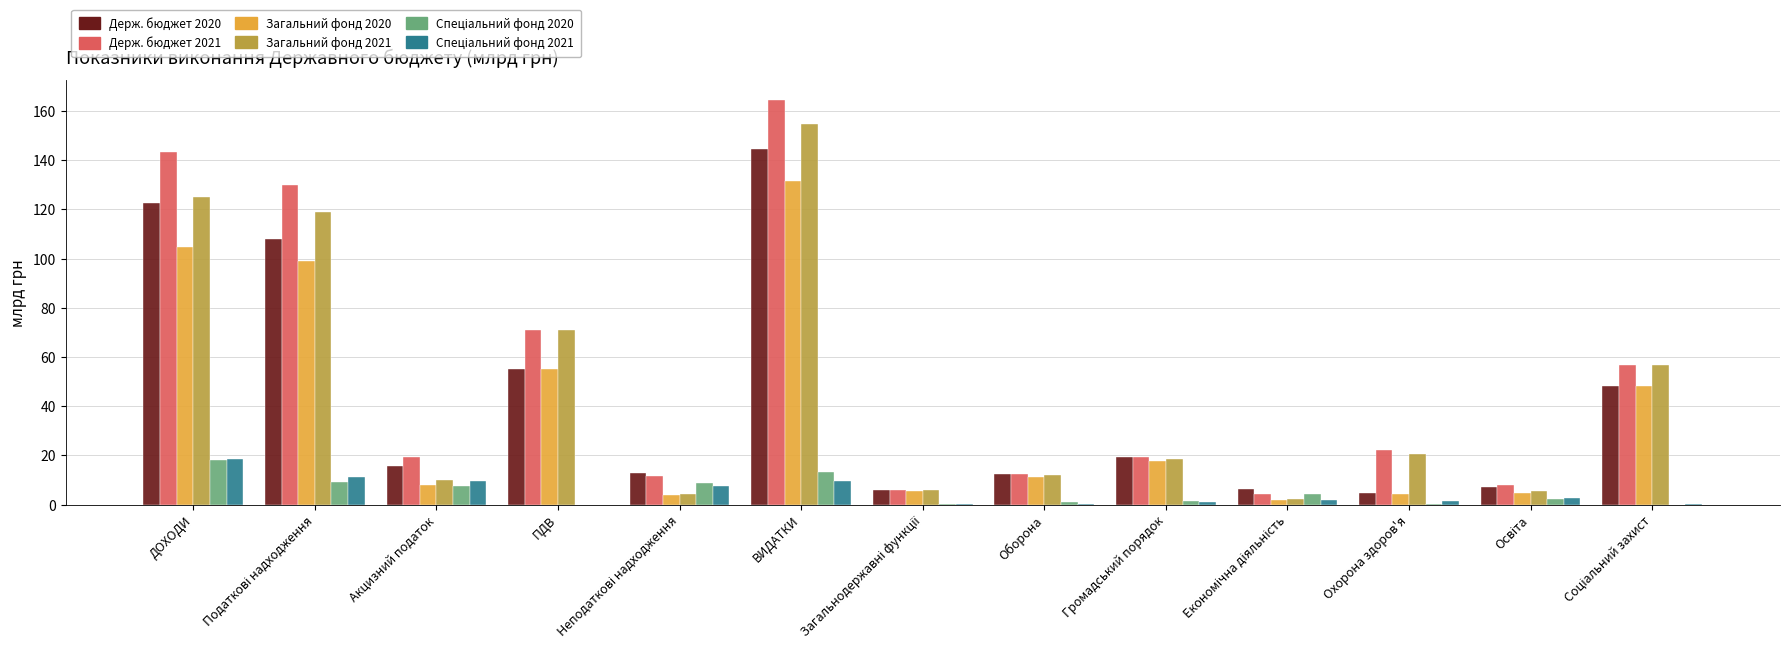

How many data points does each series have?

13